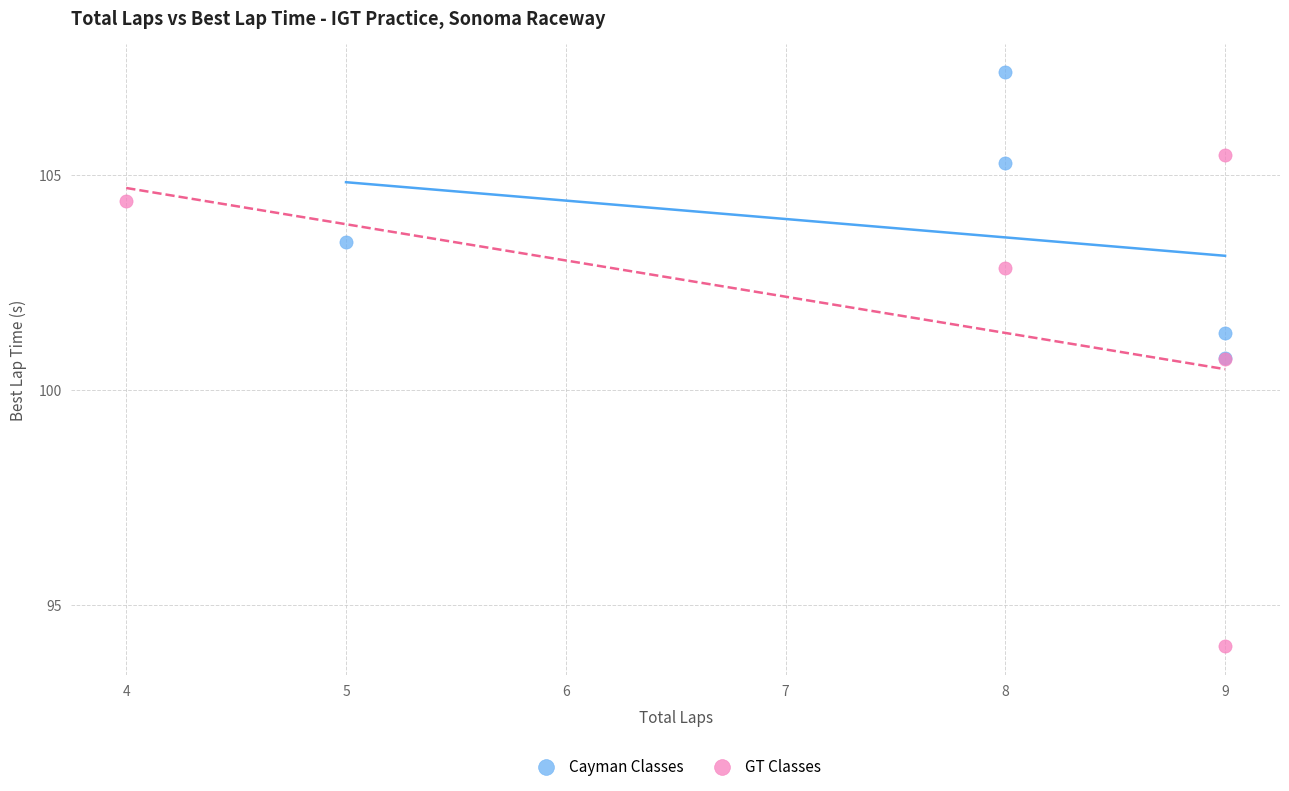

What are all the series names shown in the legend?

Cayman Classes, GT Classes